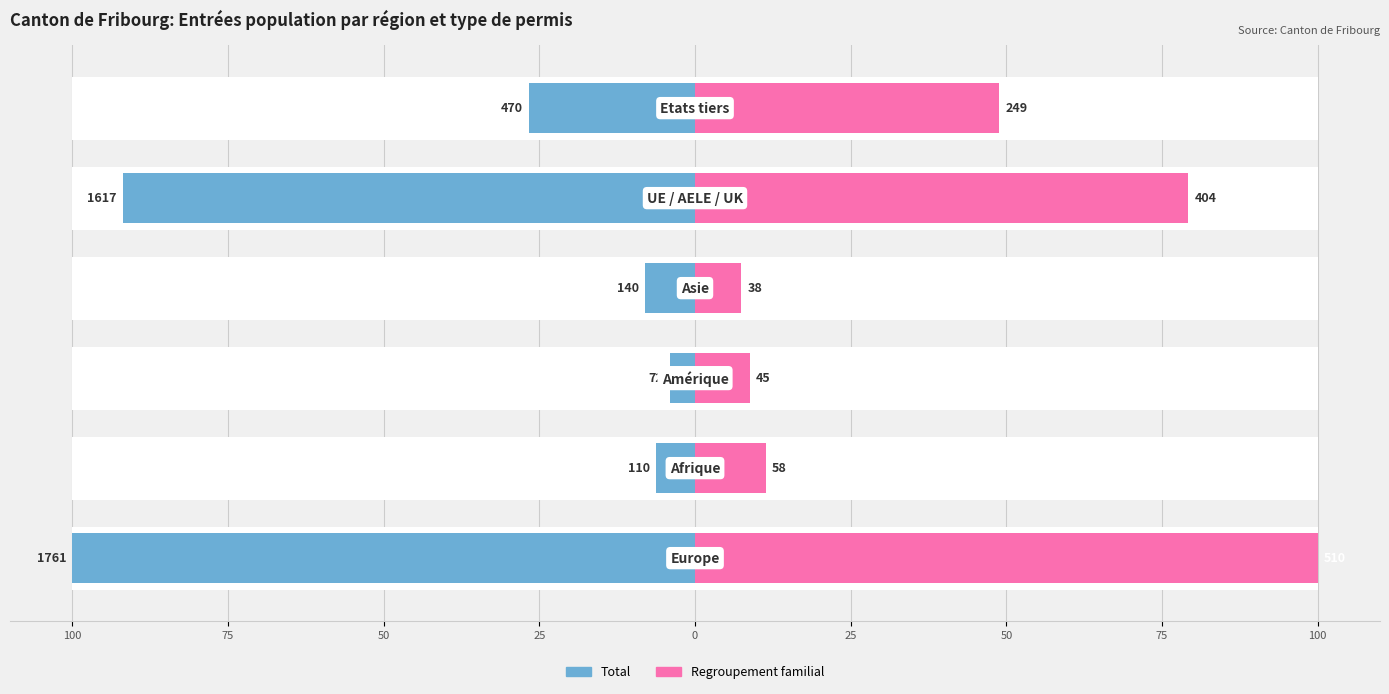

The Regroupement familial series shows 35.3 at 0. True or false?

False